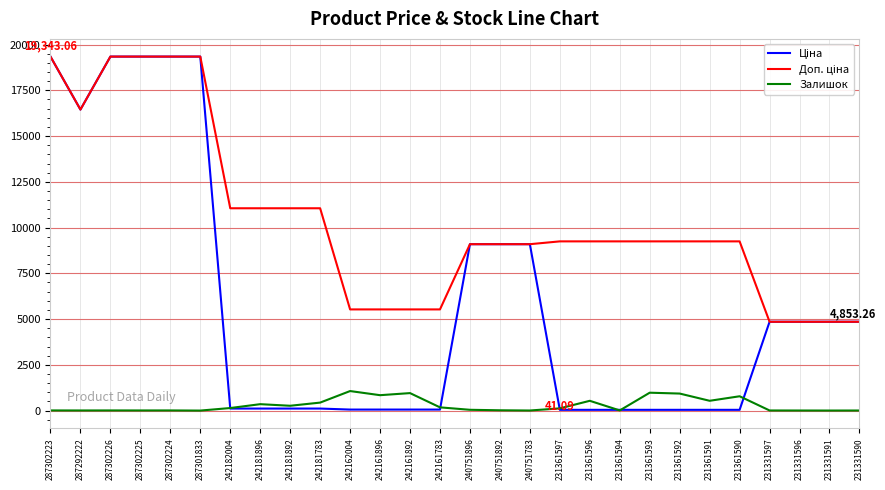

Between which two adjacent categories do Ціна and Залишок first intersect?

287301833 and 242182004